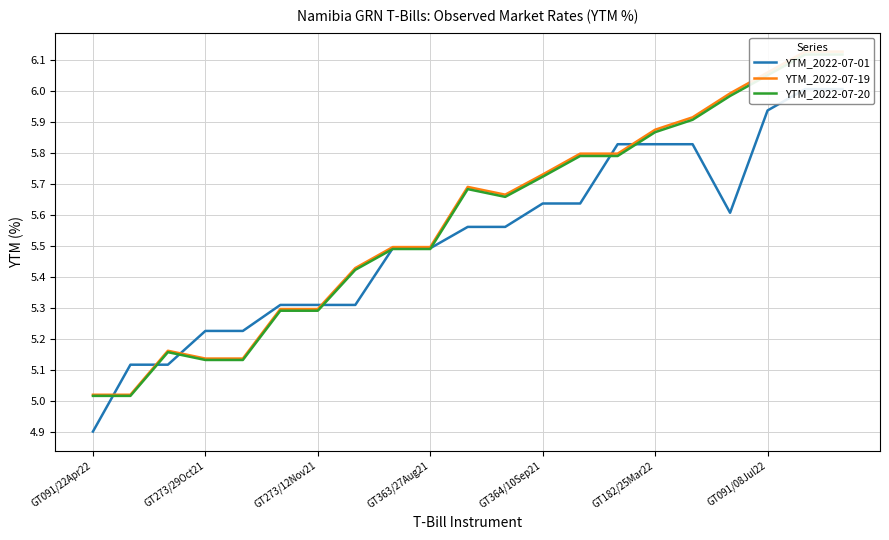

List the series in order of their peak value, lowest first.

YTM_2022-07-01, YTM_2022-07-20, YTM_2022-07-19